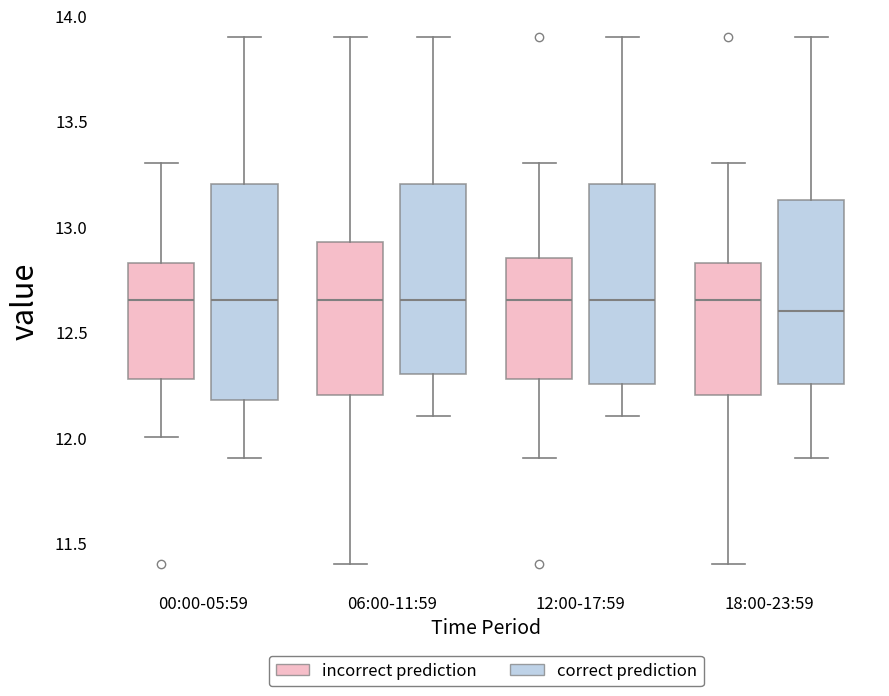

Reading left to right, read every box against the y-axis: the position of its median line, the range the box covers, and the ends of its whiskers. The values are not printed on the chart, so give them approximately, as read against the axis.

00:00-05:59 (incorrect prediction): median 12.65, box 12.30 to 12.85, whiskers 12.00 to 13.30
00:00-05:59 (correct prediction): median 12.65, box 12.20 to 13.20, whiskers 11.90 to 13.90
06:00-11:59 (incorrect prediction): median 12.65, box 12.20 to 12.95, whiskers 11.40 to 13.90
06:00-11:59 (correct prediction): median 12.65, box 12.30 to 13.20, whiskers 12.10 to 13.90
12:00-17:59 (incorrect prediction): median 12.65, box 12.30 to 12.85, whiskers 11.90 to 13.30
12:00-17:59 (correct prediction): median 12.65, box 12.25 to 13.20, whiskers 12.10 to 13.90
18:00-23:59 (incorrect prediction): median 12.65, box 12.20 to 12.85, whiskers 11.40 to 13.30
18:00-23:59 (correct prediction): median 12.60, box 12.25 to 13.15, whiskers 11.90 to 13.90